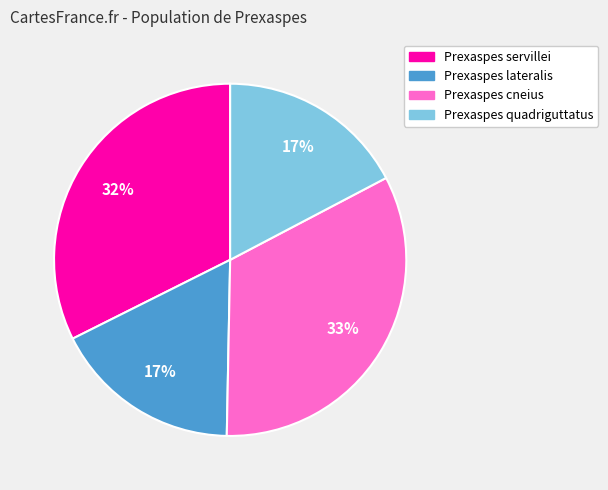

What is the largest slice in the pie chart?

Prexaspes cneius